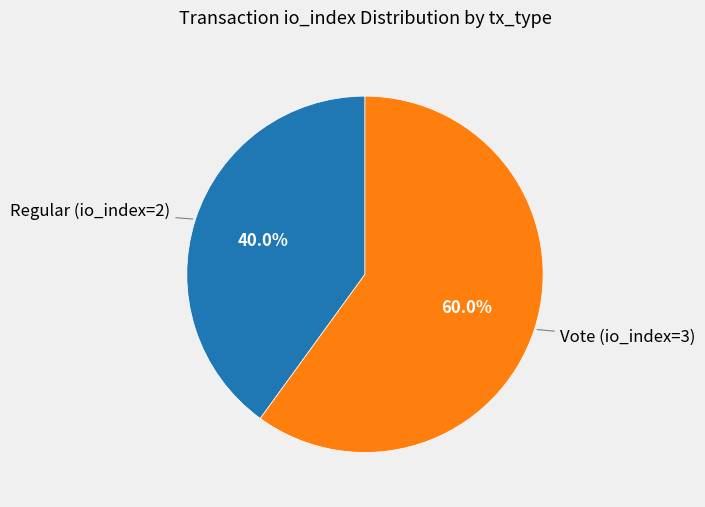

Is there a majority slice in this chart?

Yes